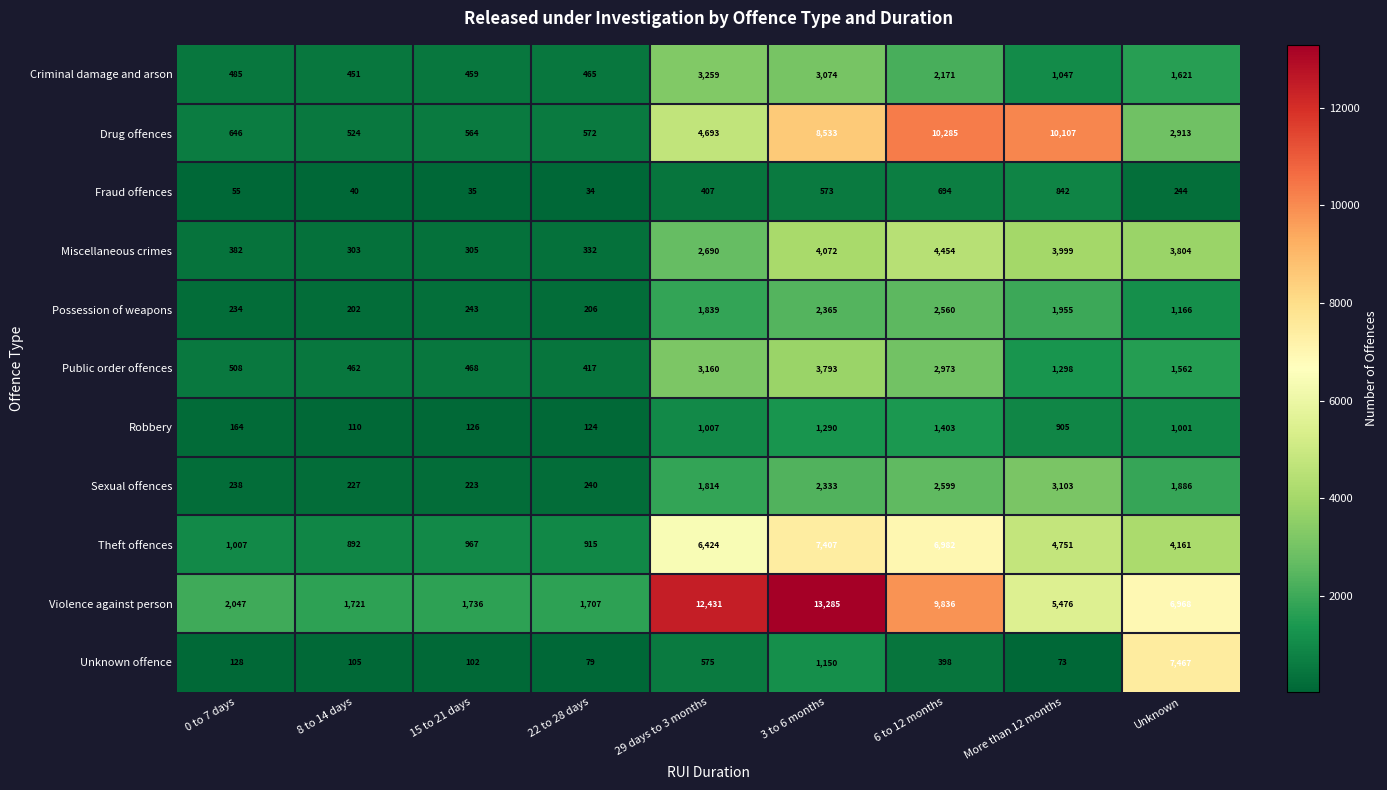

At 6 to 12 months, list the series in order from largest to smallest.

Drug offences, Violence against person, Theft offences, Miscellaneous crimes, Public order offences, Sexual offences, Possession of weapons, Criminal damage and arson, Robbery, Fraud offences, Unknown offence